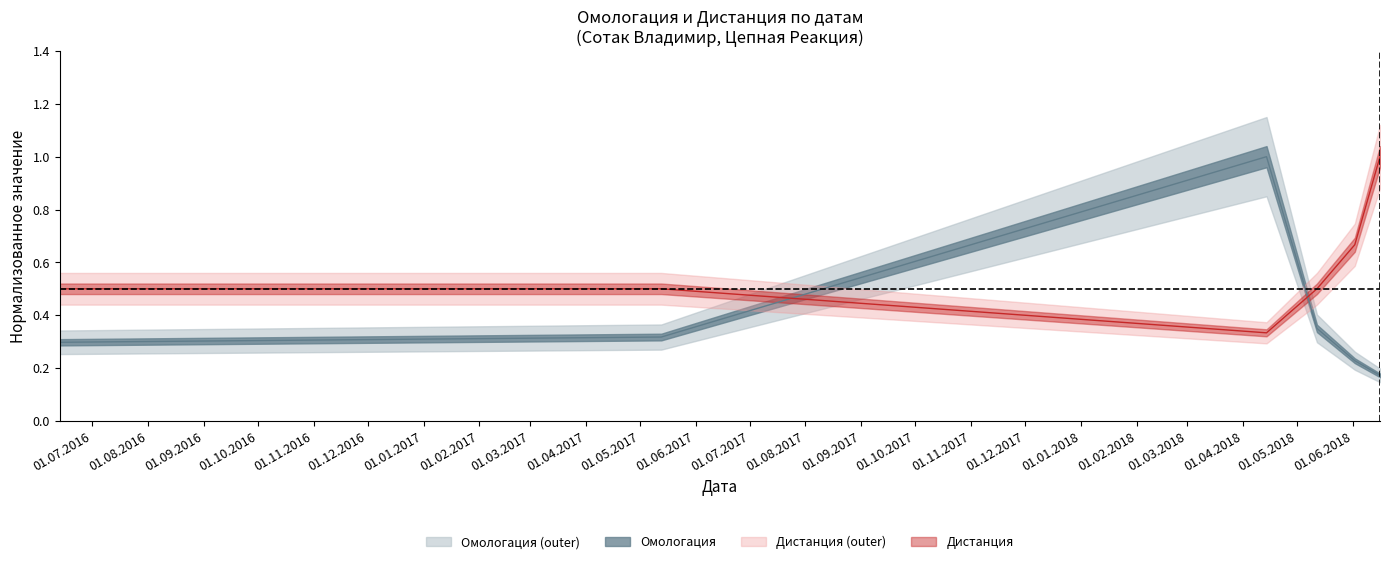

Which series ends up on top after the final intersection of Дистанция and Омологация?

Дистанция